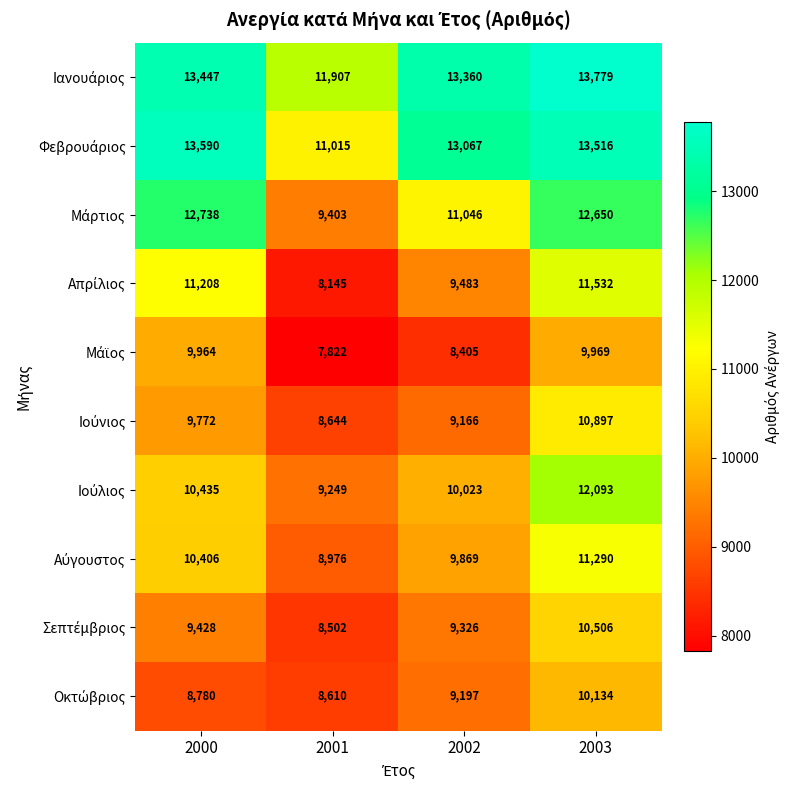

What is the greatest value displayed?

13779